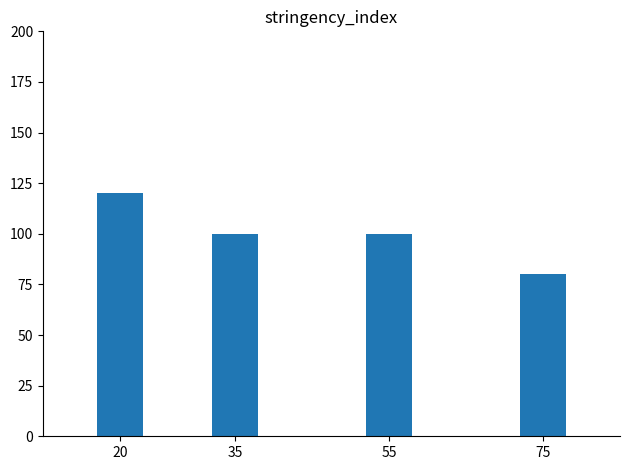

What is the value of the 3rd bar from the left?

100